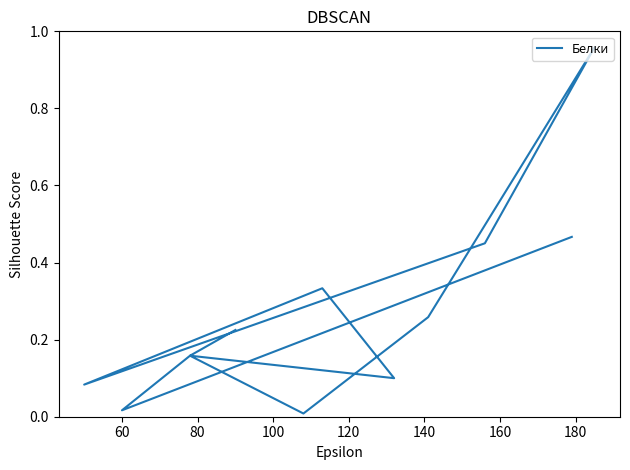

What position from the right is 140?

7